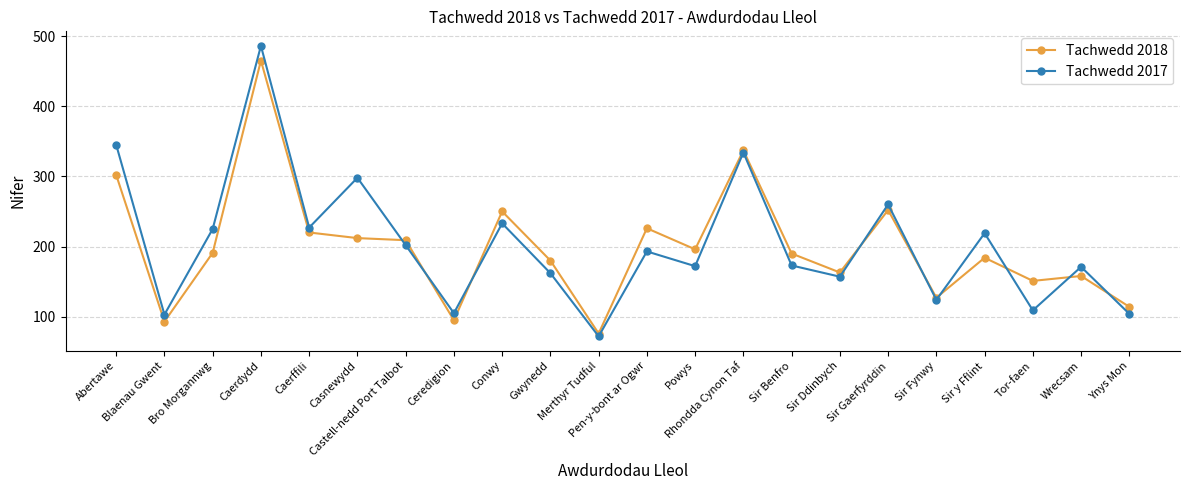

What is the total value across all series at Conwy?

483